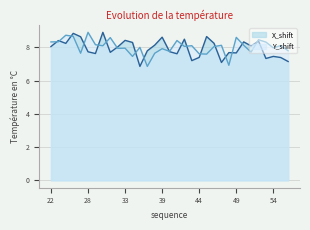

Does the chart display data point markers on the line(s)?

No